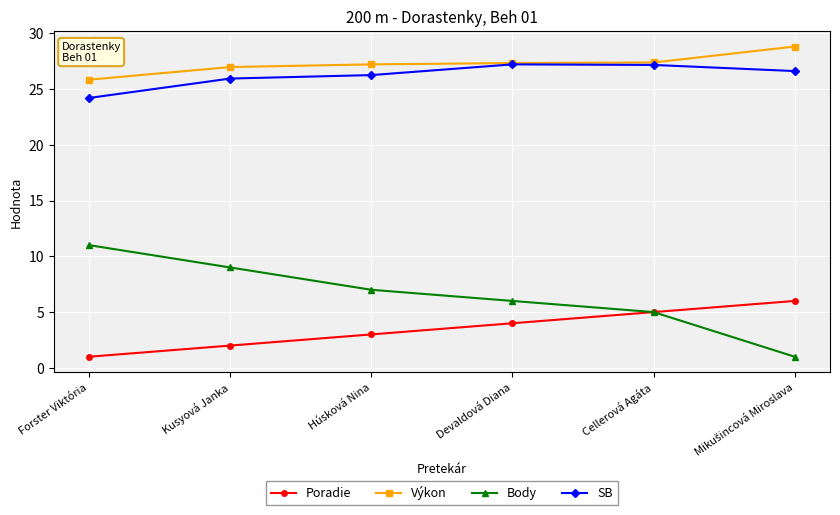

At how many categories does at least one series exceed 25?

6